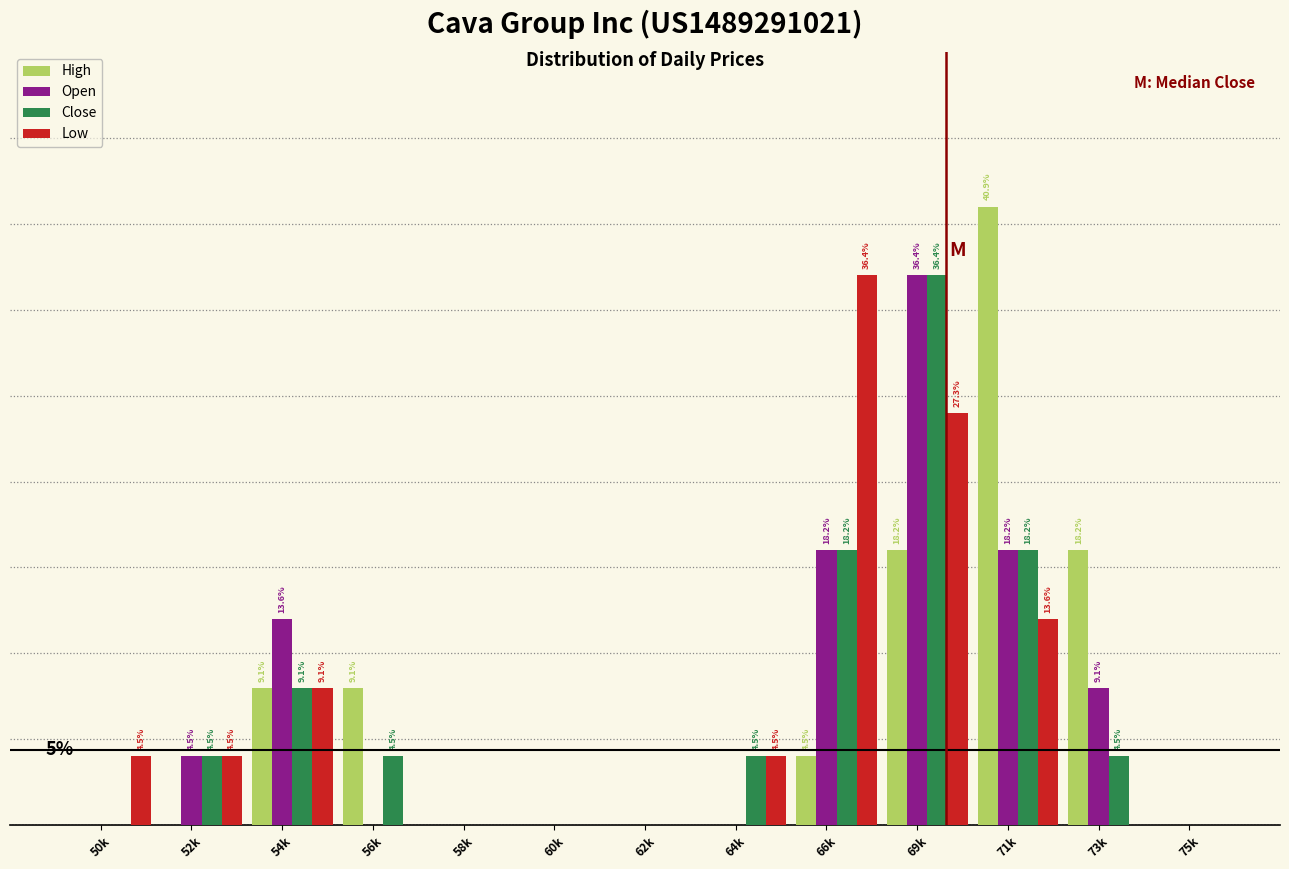

What are all the series names shown in the legend?

High, Open, Close, Low